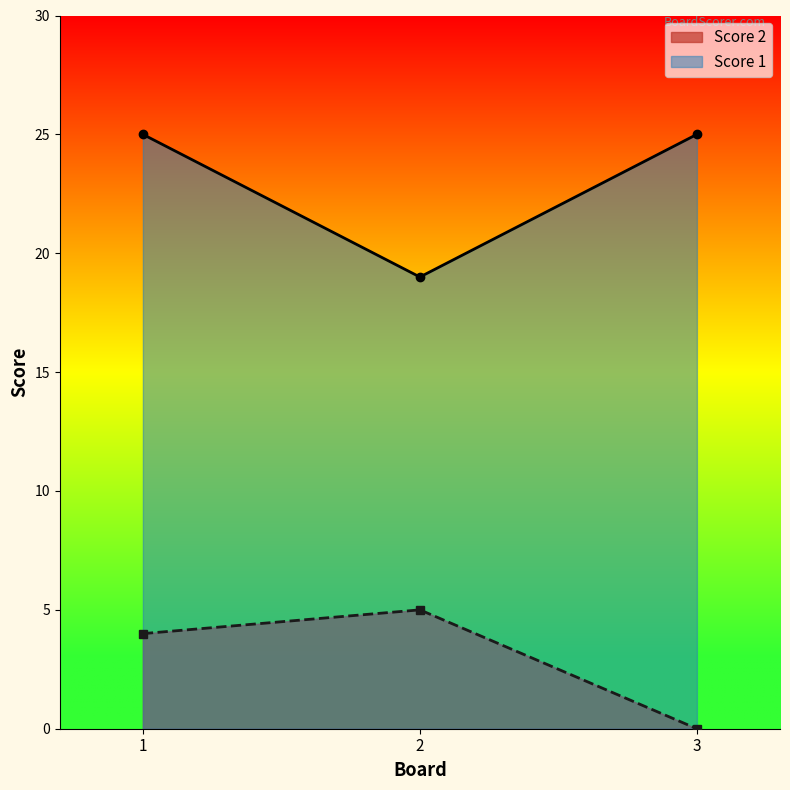

The value of Score 2 at 3 is 2. True or false?

False